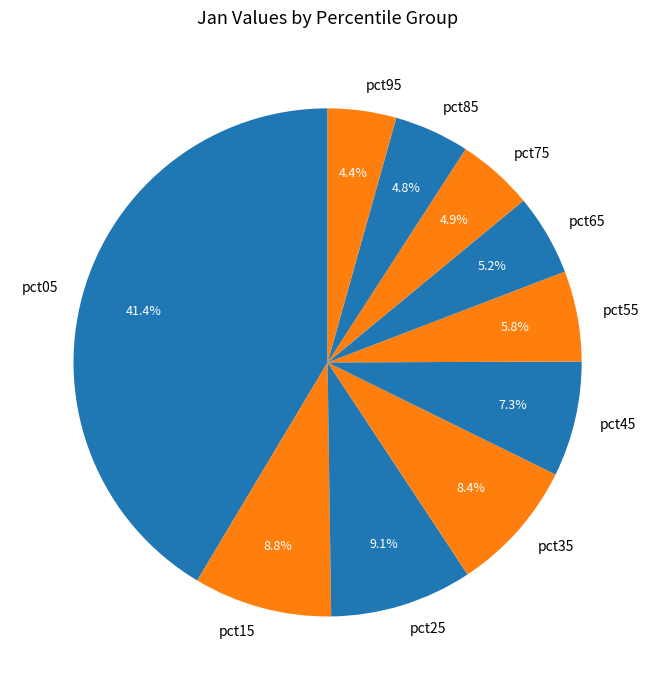

To the nearest percent, what is the difference between the largest and smallest slice percentages?

37%